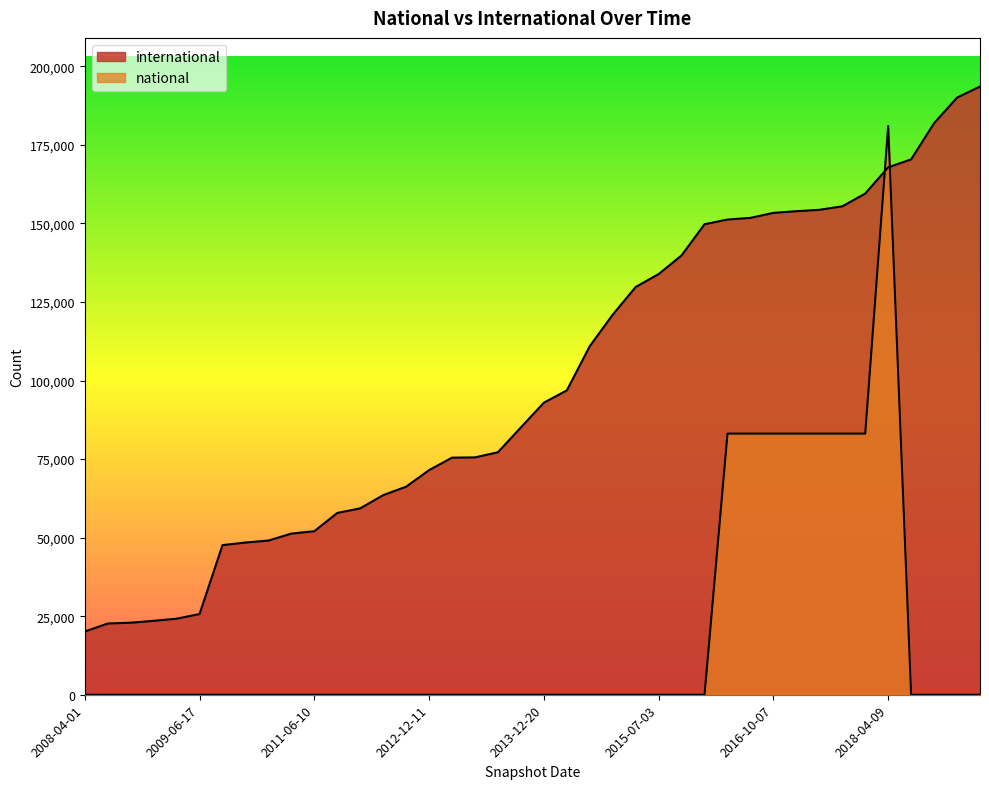

Does the chart display data point markers on the line(s)?

No